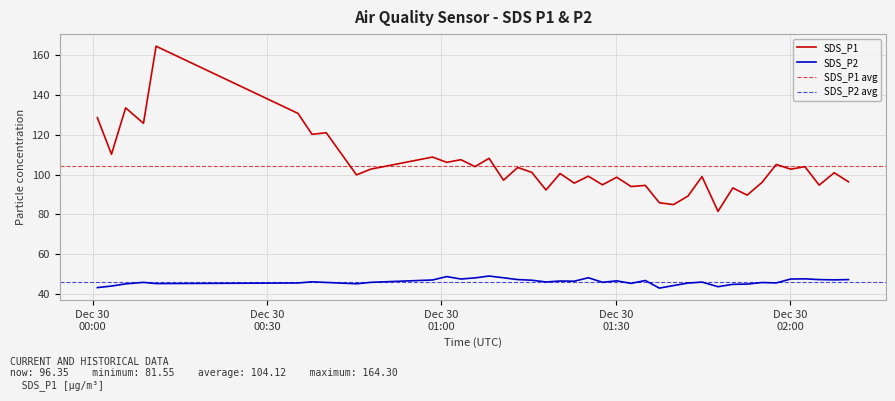

True or false: SDS_P2 and SDS_P1 cross at least once.

False